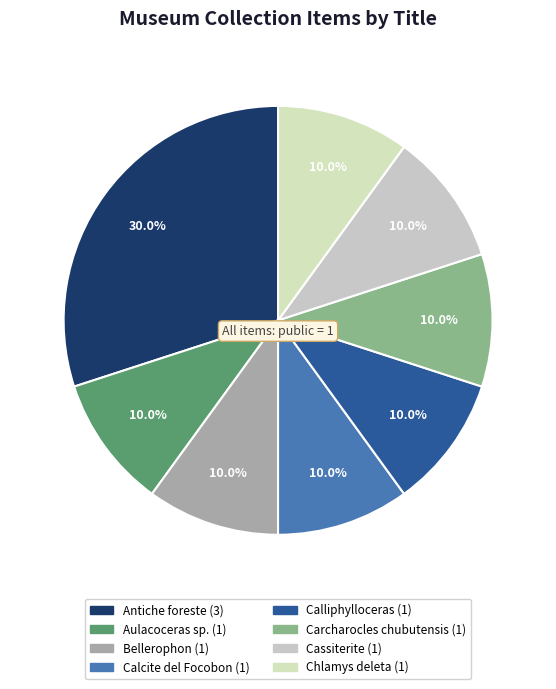

Rank the categories by value from highest to lowest.

Antiche foreste, Aulacoceras sp., Bellerophon, Calcite del Focobon, Calliphylloceras, Carcharocles chubutensis, Cassiterite, Chlamys deleta